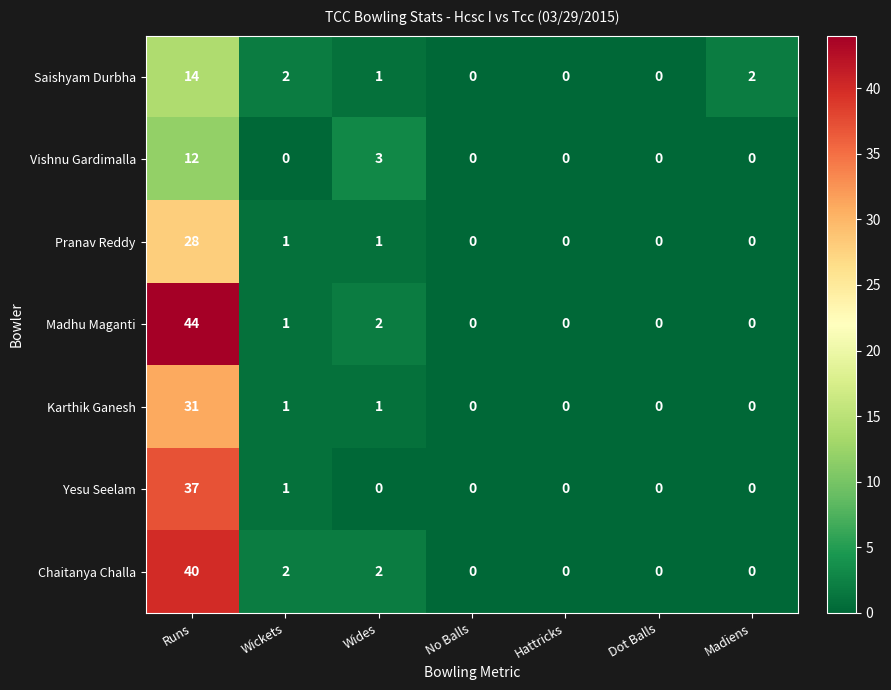

Is it true that Chaitanya Challa equals 0 at No Balls?

True